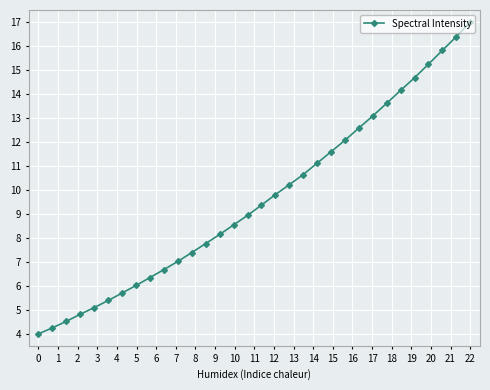

What is the difference between the maximum and minimum values?

13.0